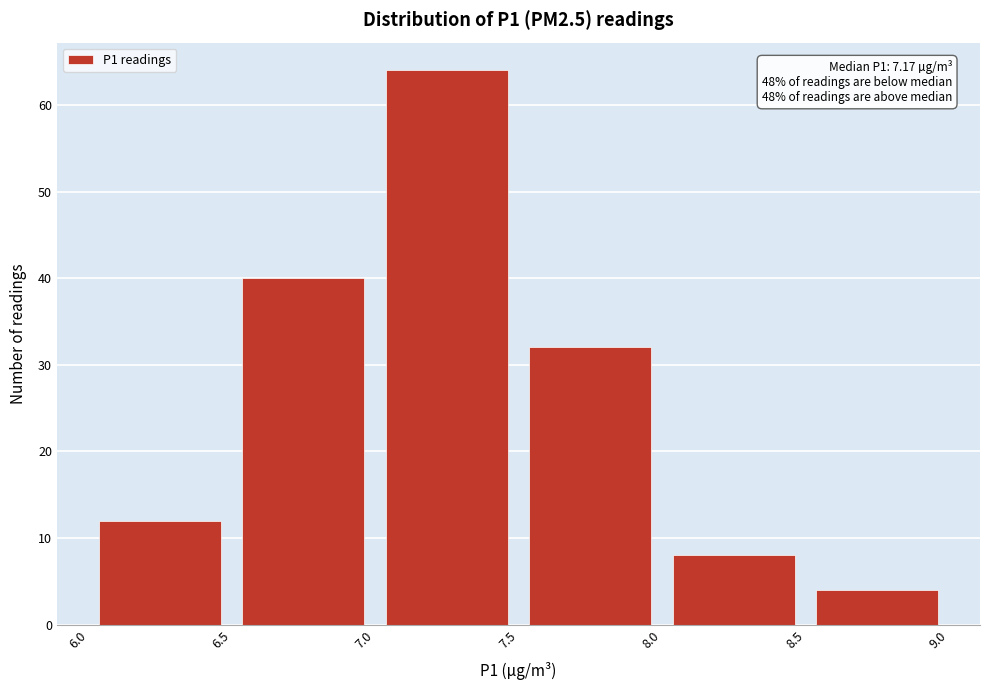

Over which range of the x-axis is the bar tallest?

7.0 to 7.5